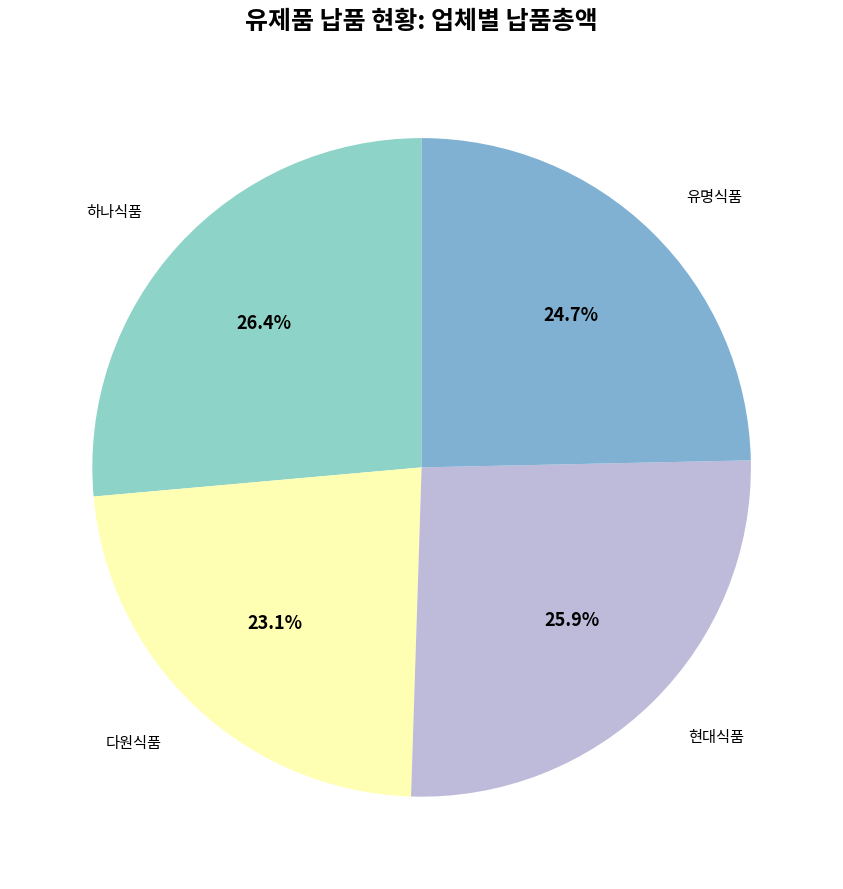

Count the number of slices in the pie.

4